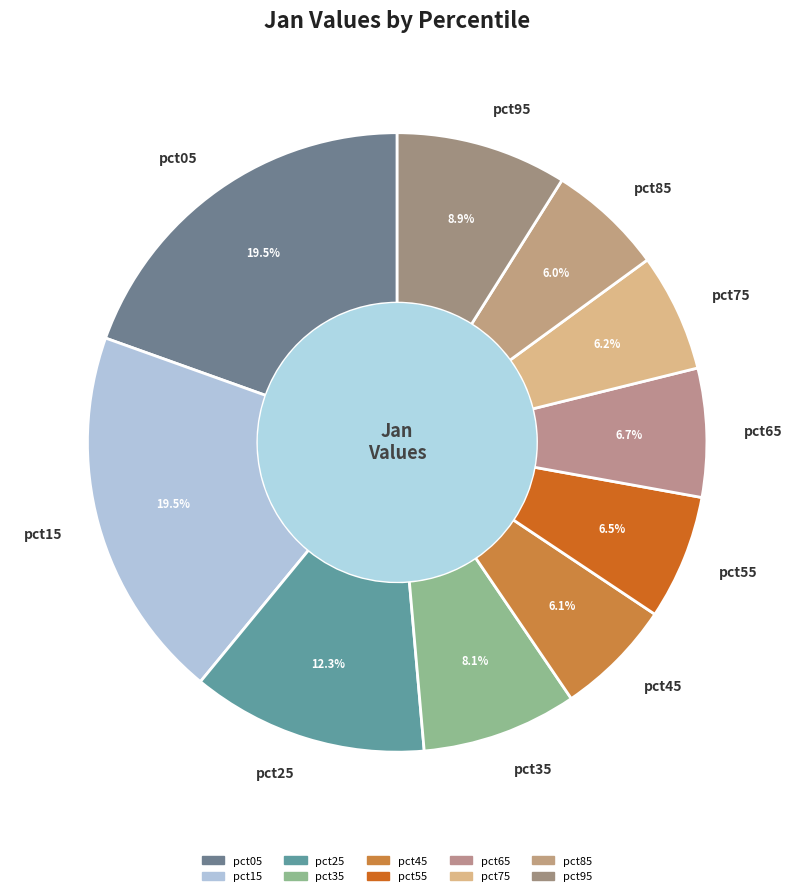

Combined, do pct35 and pct15 account for over 50%?

No